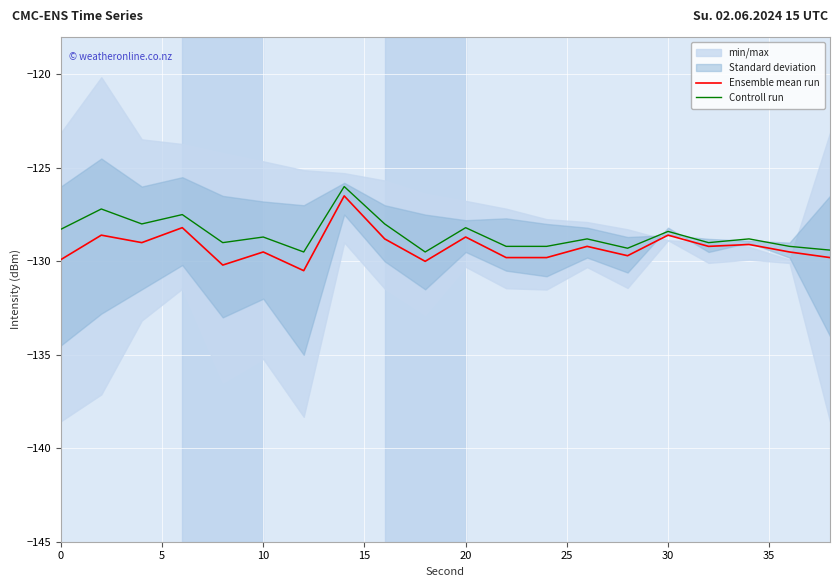

The Ensemble mean run series shows -171.3 at 0. True or false?

False